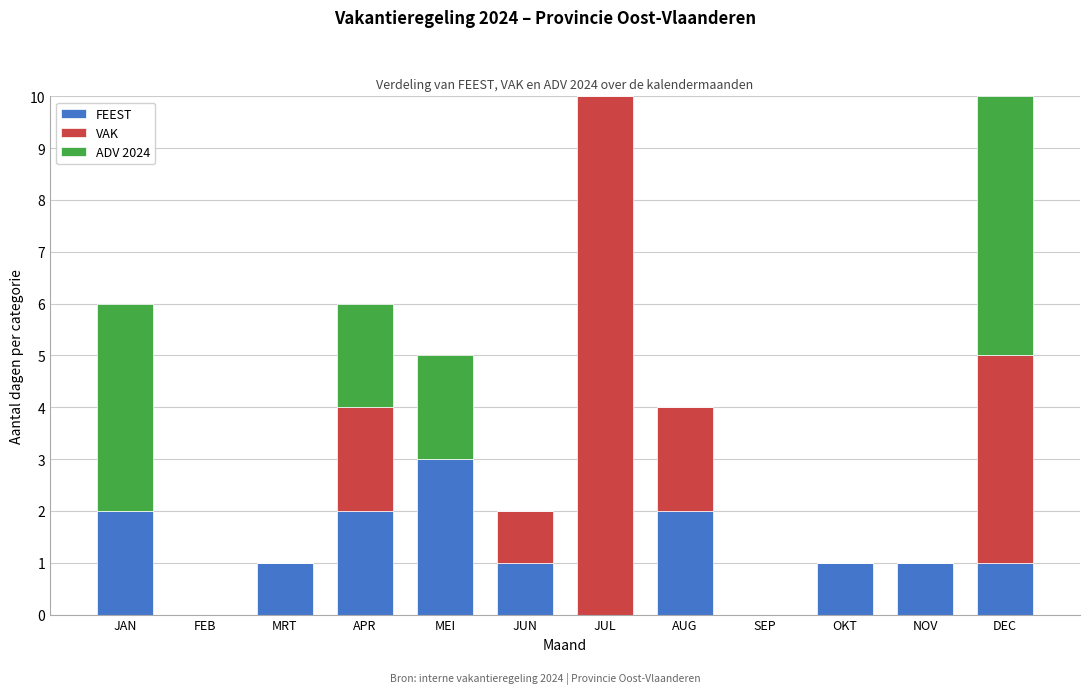

What is the maximum value for FEEST?

3